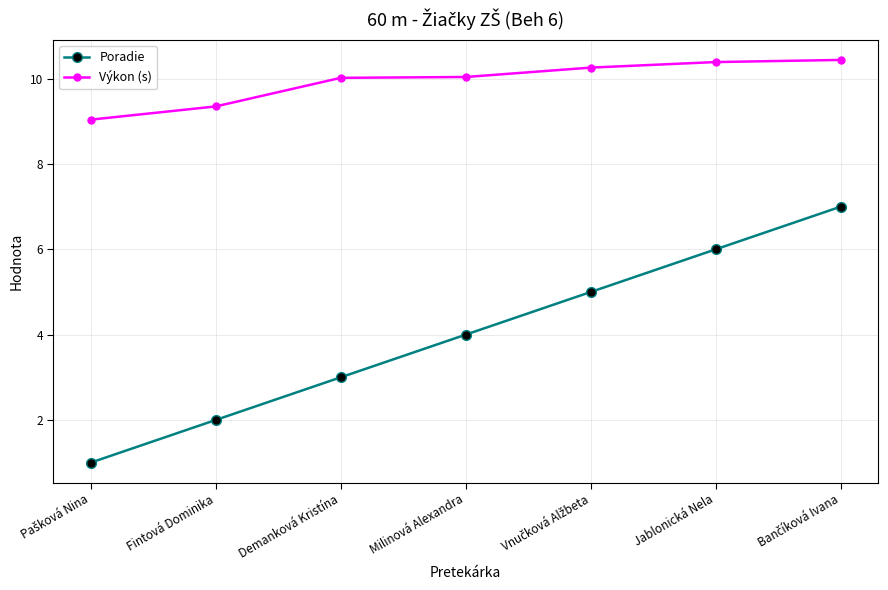

What is the maximum value shown in the chart?

10.4